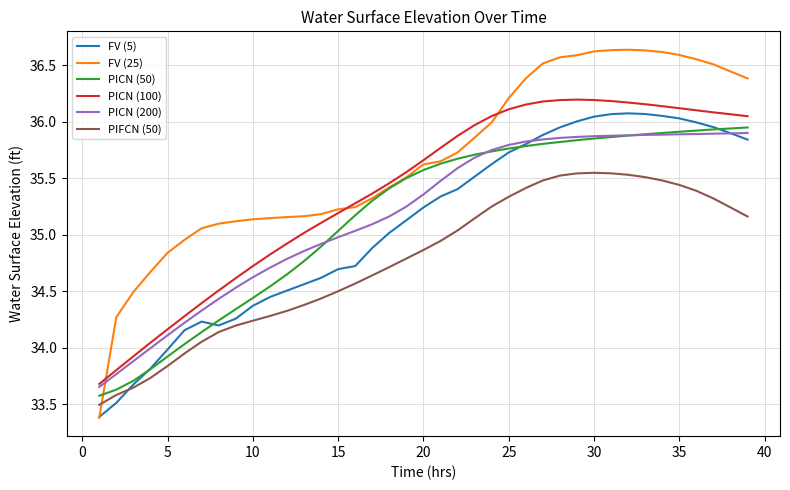

At how many categories does at least one series exceed 36?

16